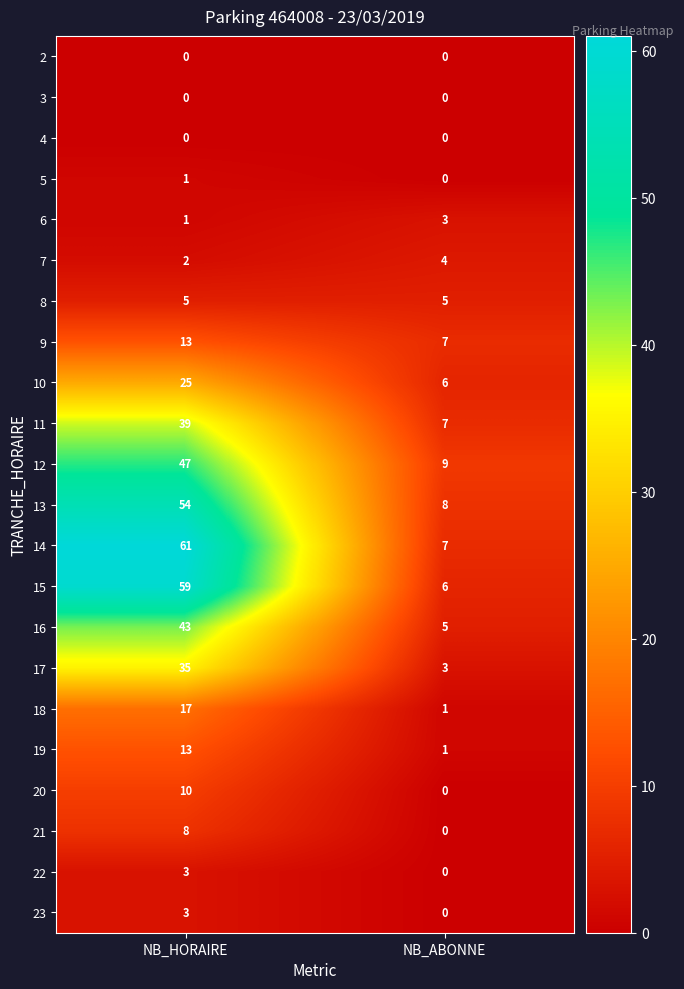

At which label is 22 closest to 1?

NB_ABONNE